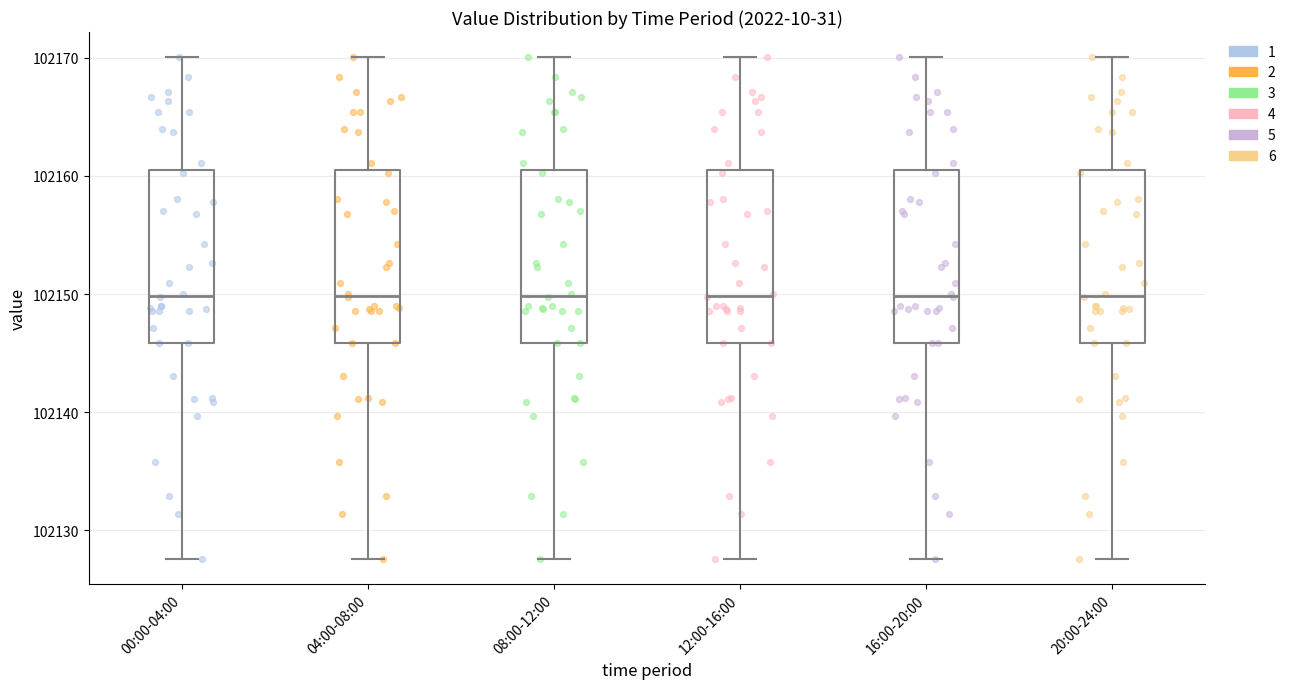

Where is the lower edge of the box for 16:00-20:00 on the y-axis? The values are not printed on the chart, so give them approximately, as read against the axis.

102146